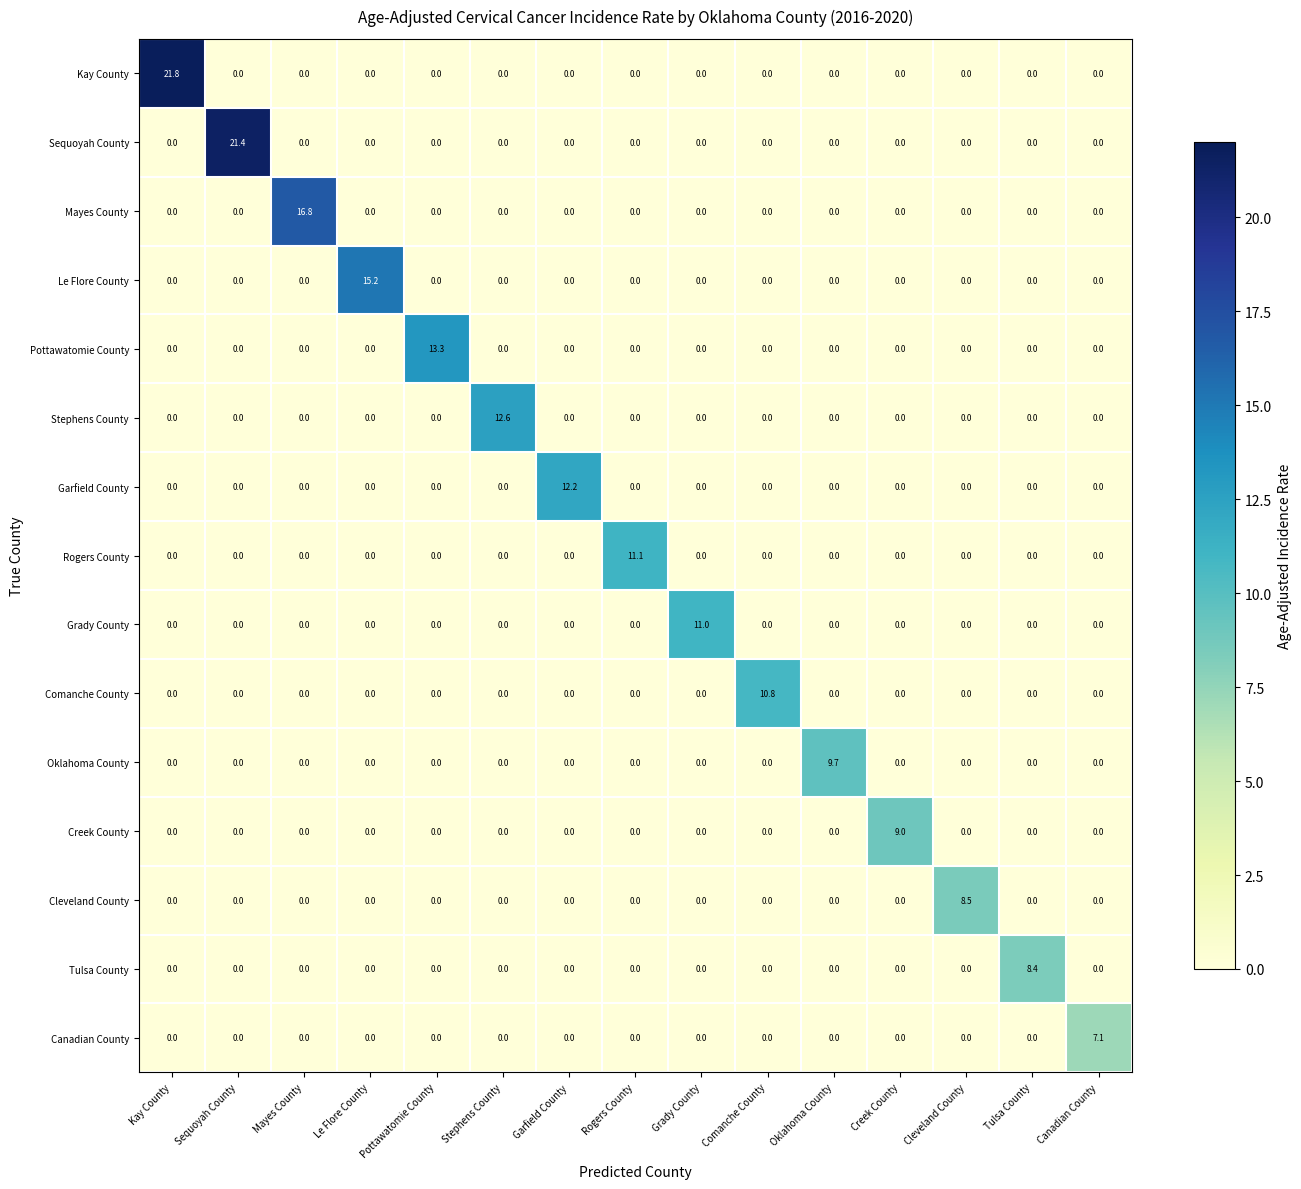

Is it true that Creek County equals 6.2 at Canadian County?

False